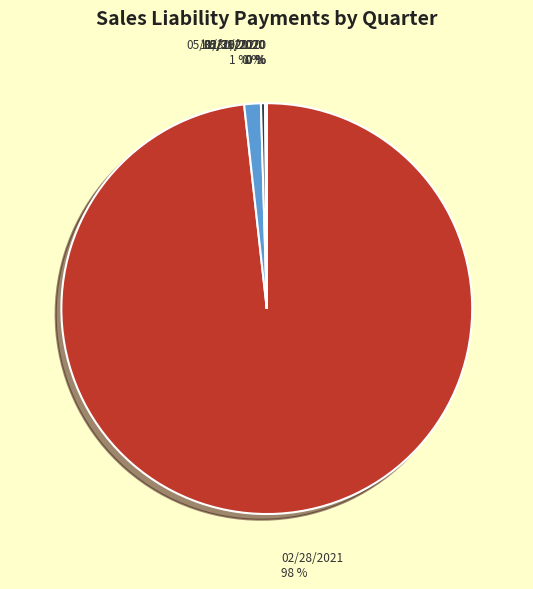

Does any single category account for the majority?

Yes